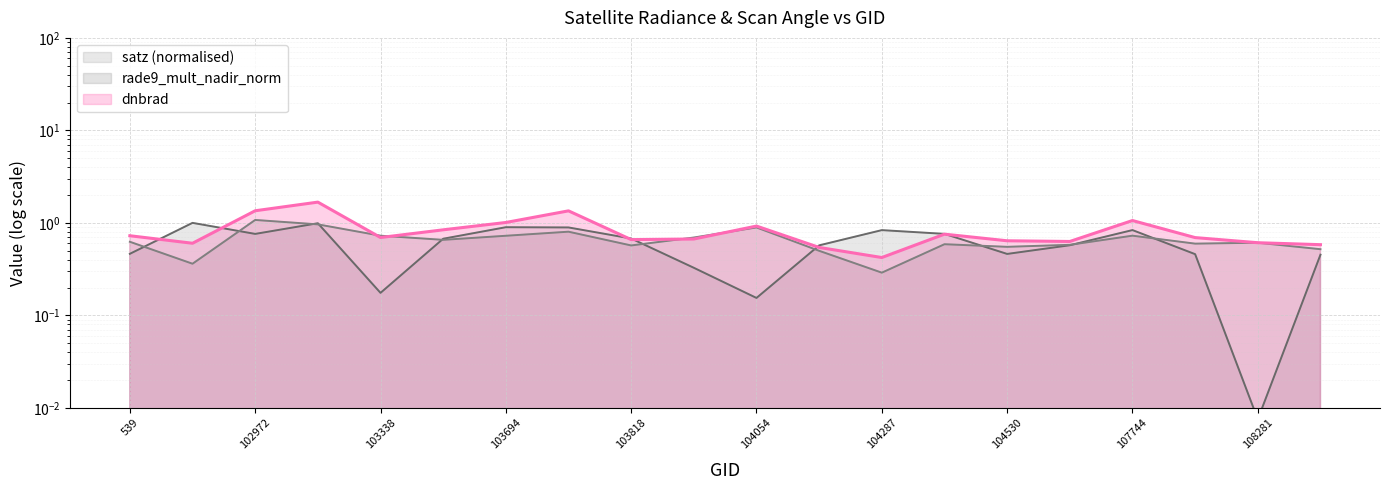

Between 103818 and 102482, which is larger?

103818